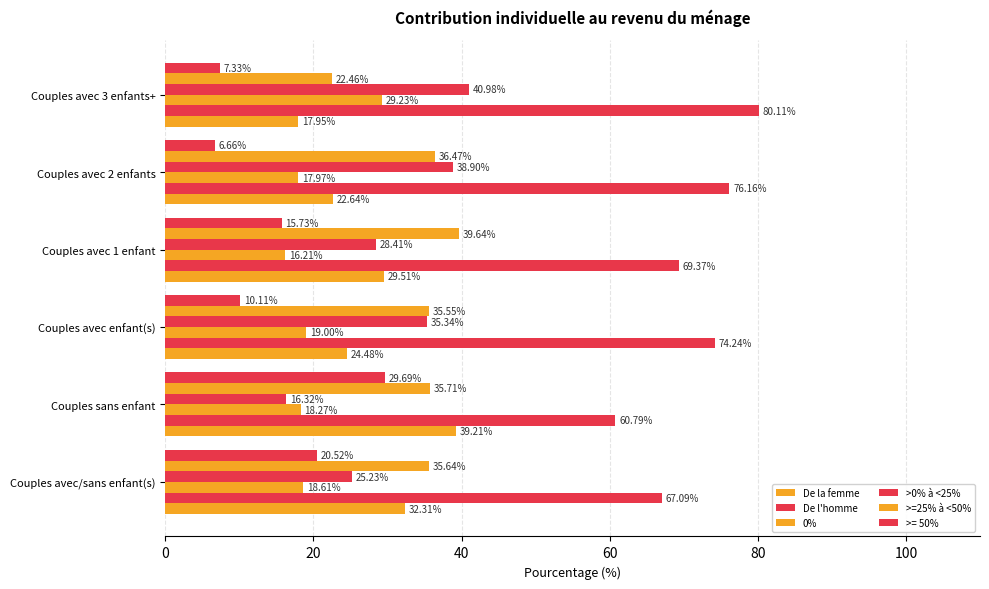

How many values in the >0% à <25% series exceed 35?

3